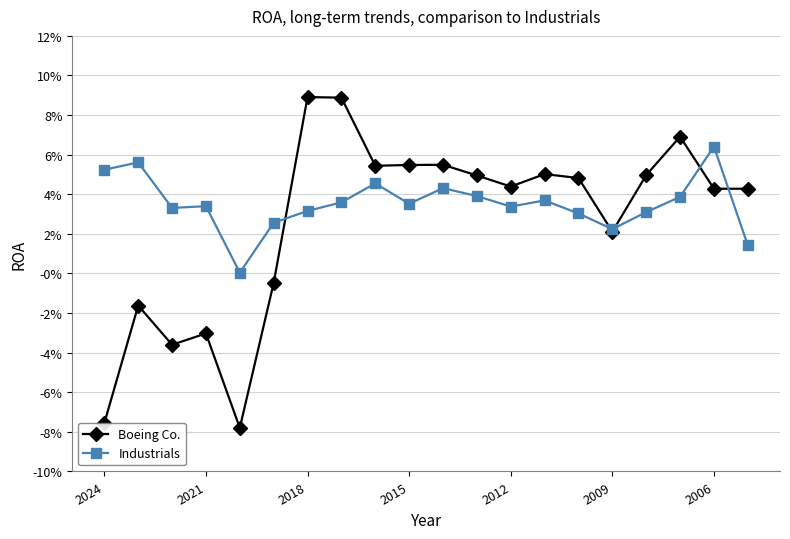

Is this an area chart (filled region under the line)?

No